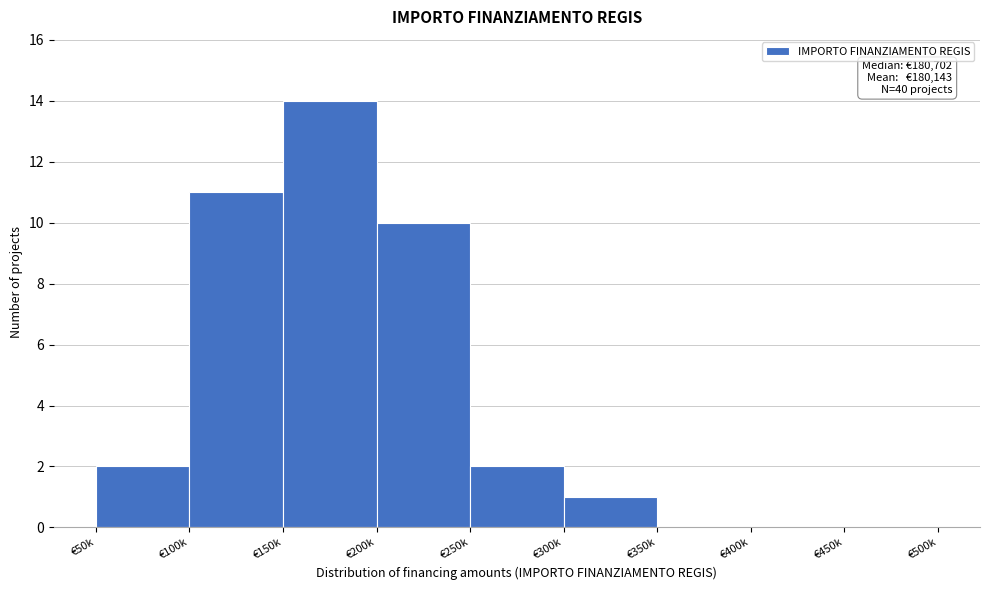

Reading left to right, what are all the values shown in this chart?

€50k=2	€100k=11	€150k=14	€200k=10	€250k=2	€300k=1	€350k=0	€400k=0	€450k=0